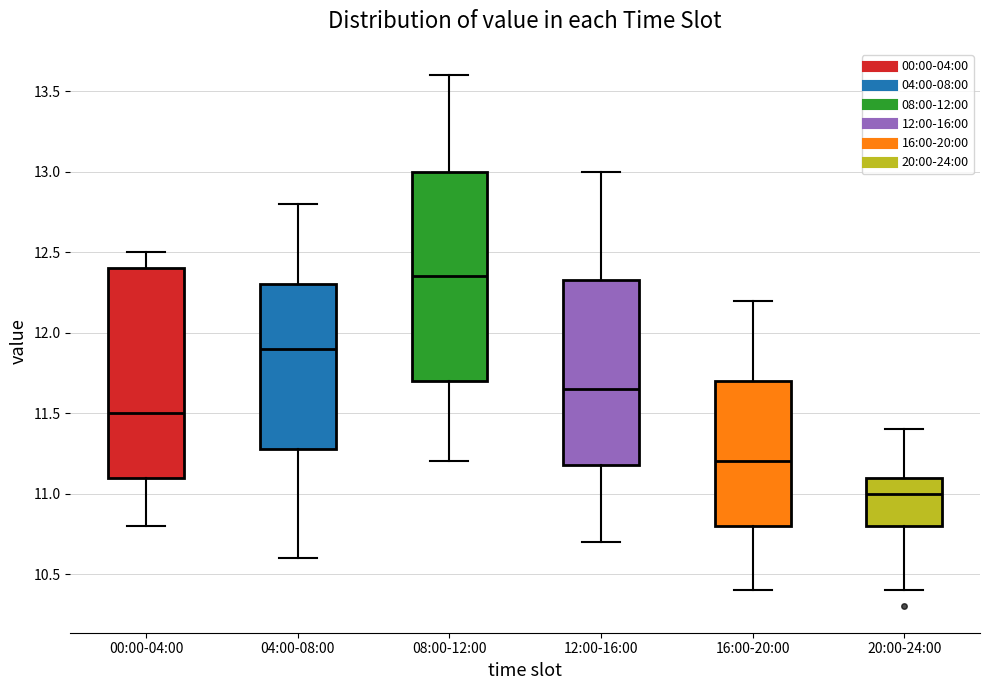

Where is the upper edge of the box for 20:00-24:00 on the y-axis? The values are not printed on the chart, so give them approximately, as read against the axis.

11.10